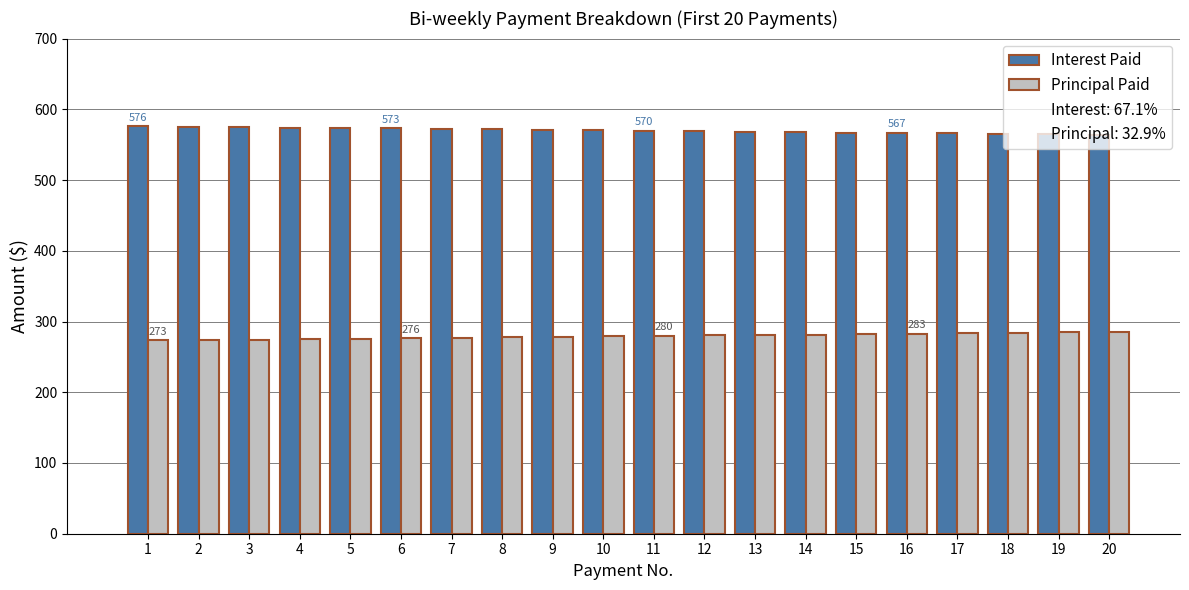

How many bars are there in total?

40